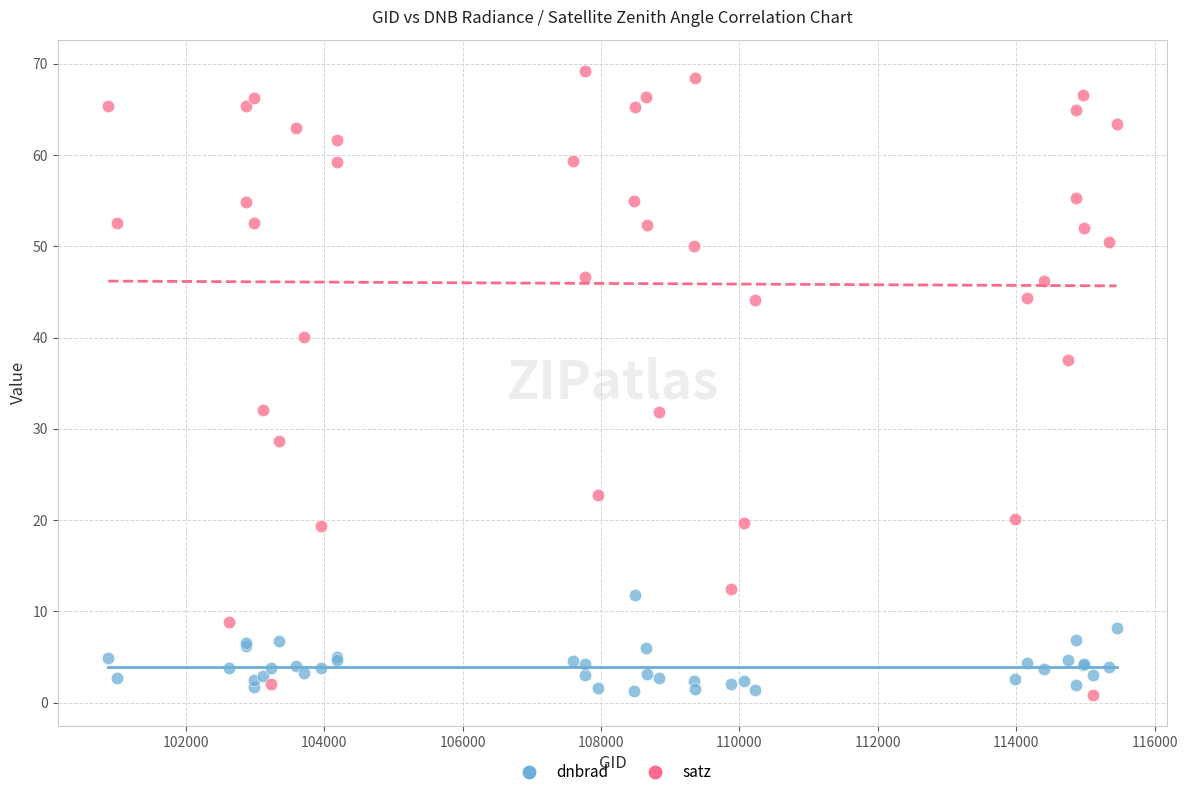

Which series contains the highest Y value?

satz